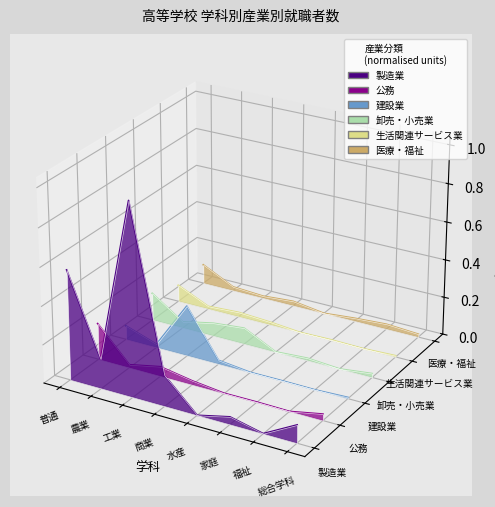

True or false: 生活関連サービス業 has more than 1 interior local peaks.

False